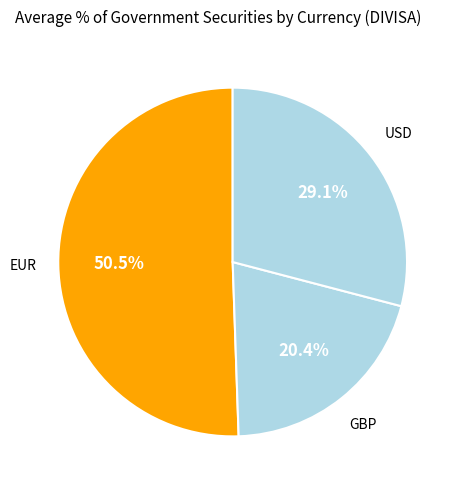

Count the number of slices in the pie.

3